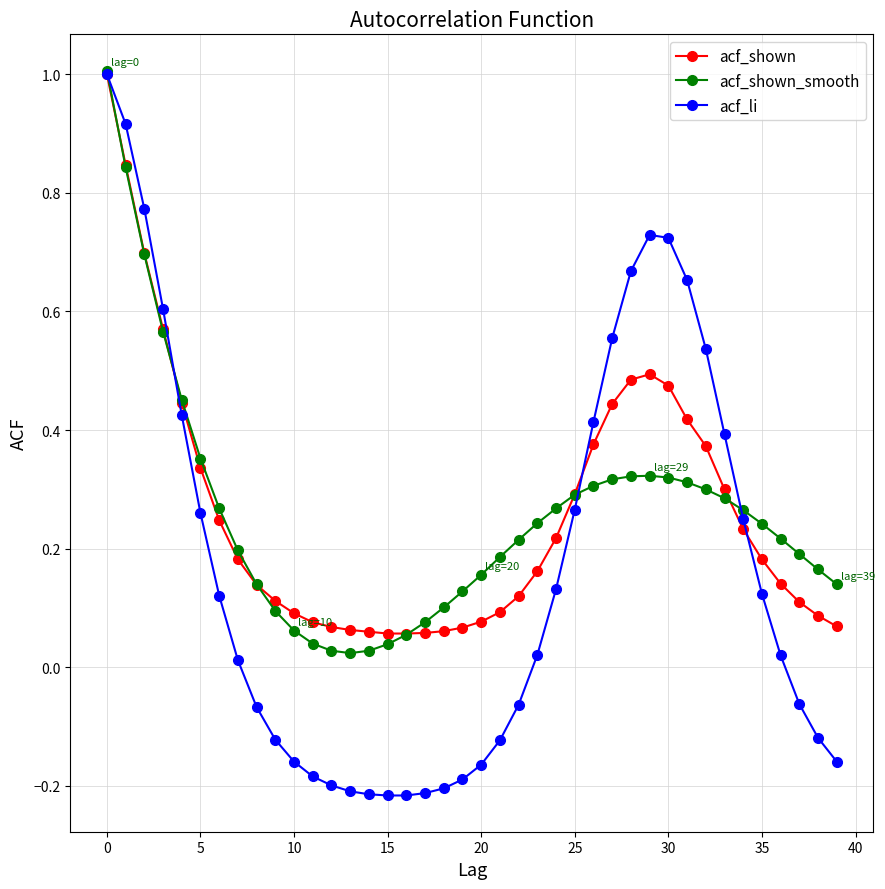

Which series has the largest range (max minus min)?

acf_li